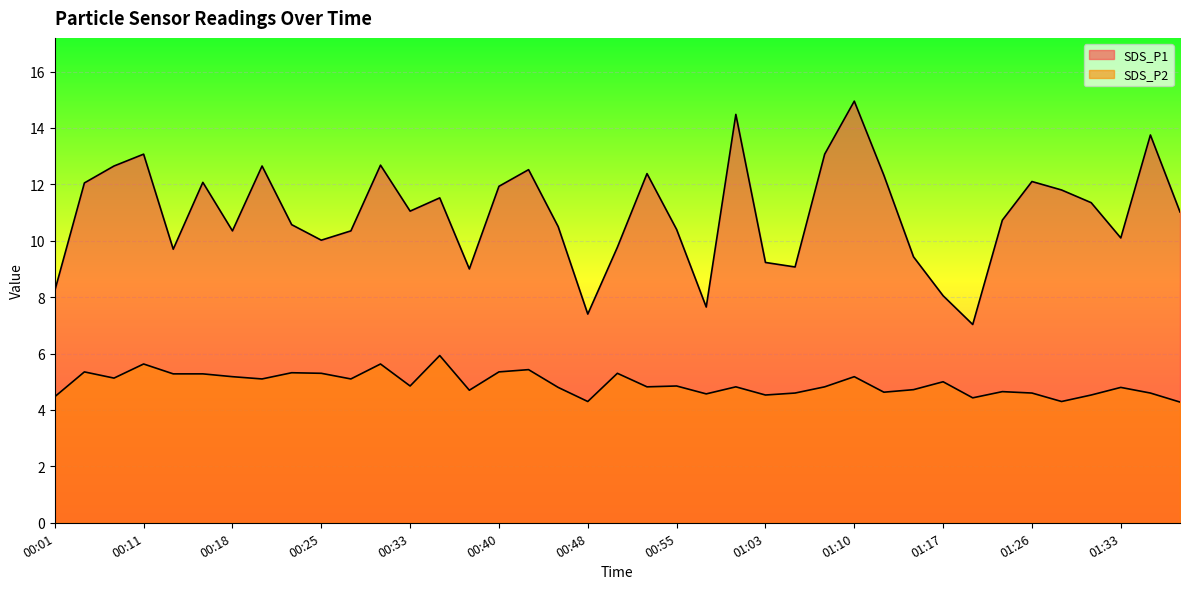

How many values in the SDS_P1 series are below 11?

19